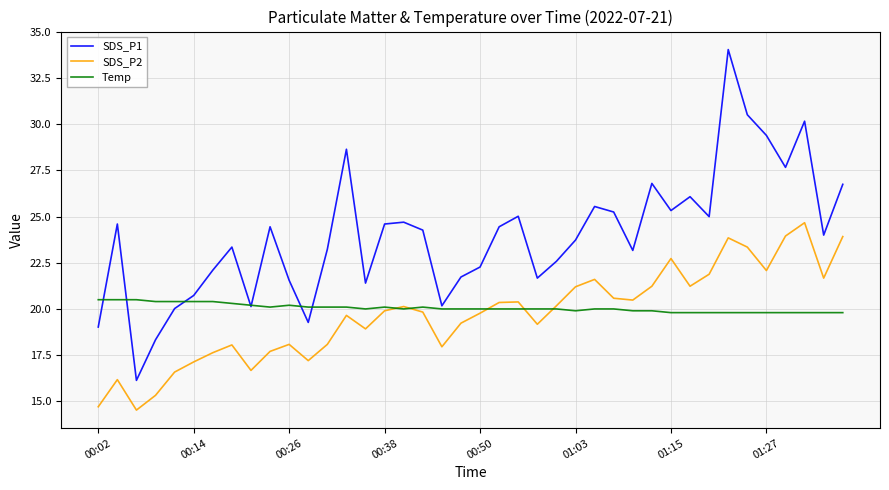

Which series has the largest total across all categories?

SDS_P1